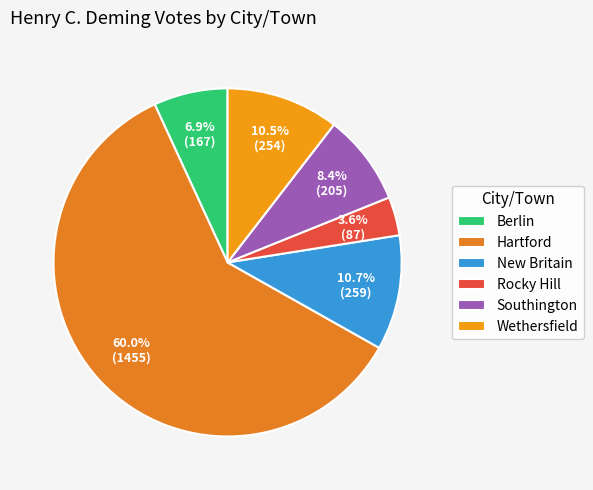

How much of the chart is everything except Berlin?

93.1%